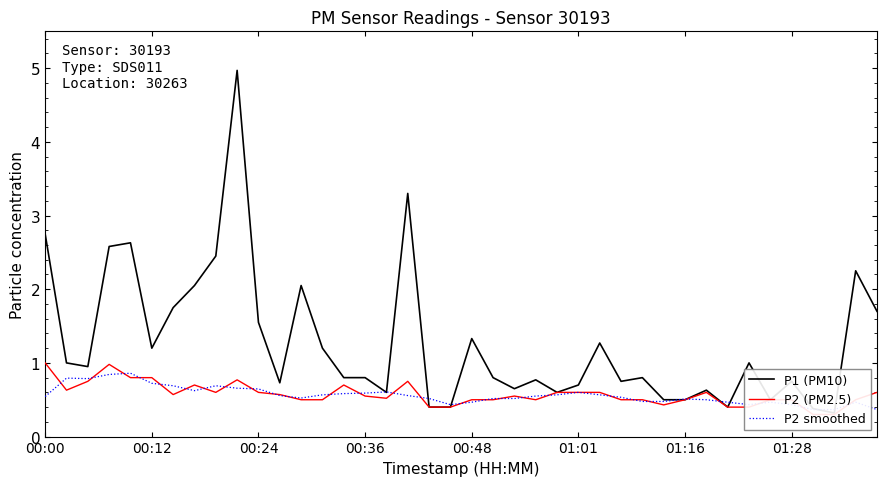

What is the total value across all series at 00:36?

1.9